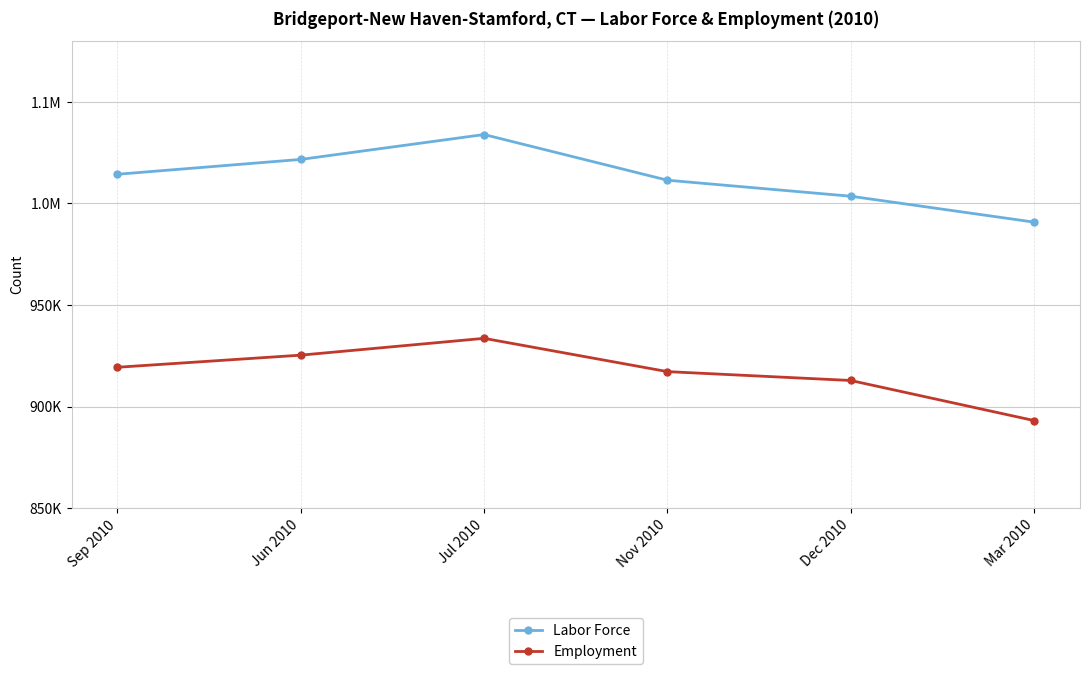

Does the chart have visible grid lines?

Yes